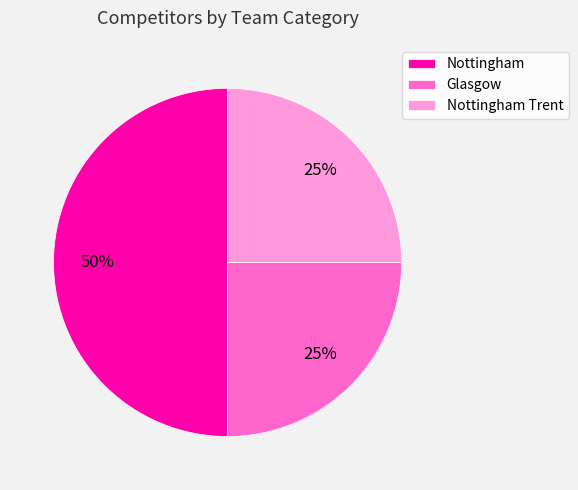

Count the number of slices in the pie.

3